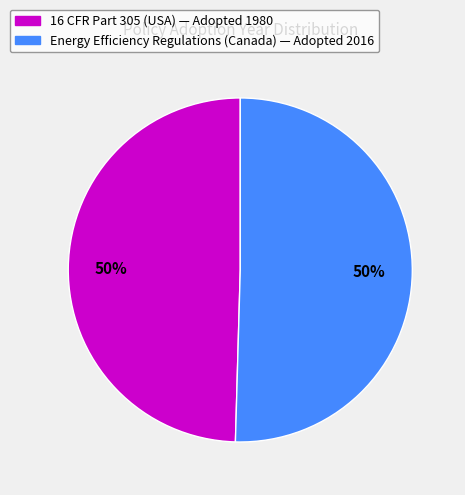

To the nearest percent, what is the average slice percentage?

50%